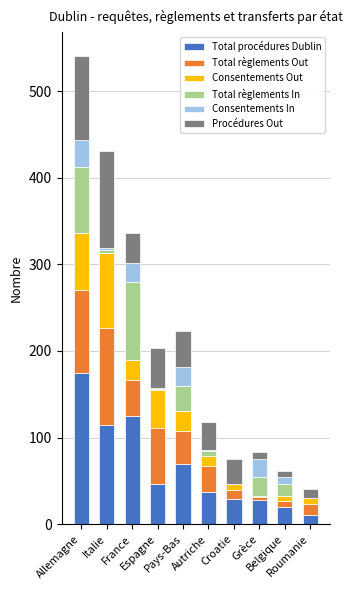

Are the bars grouped side by side (vs. stacked)?

No